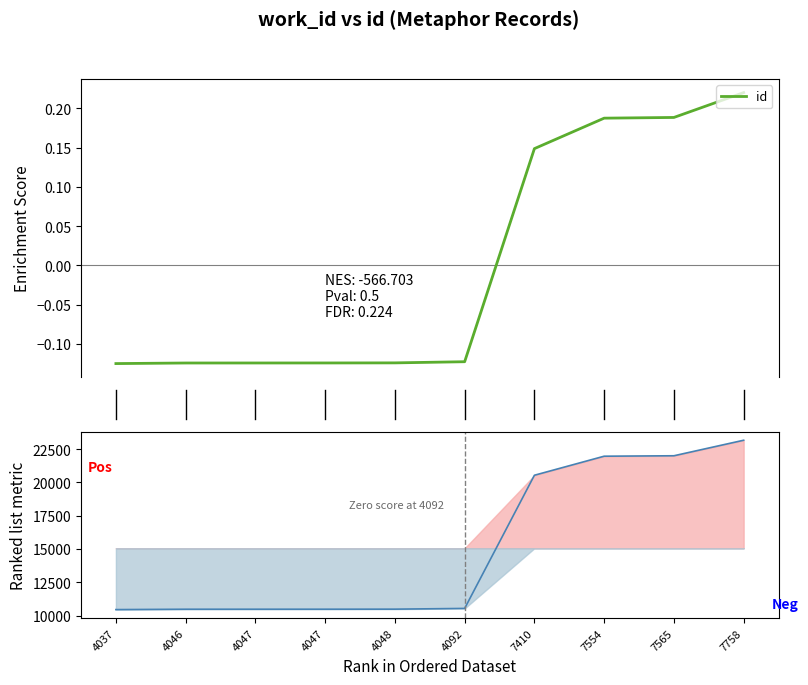

Between 6 and 7, which series saw the biggest shift?

id values